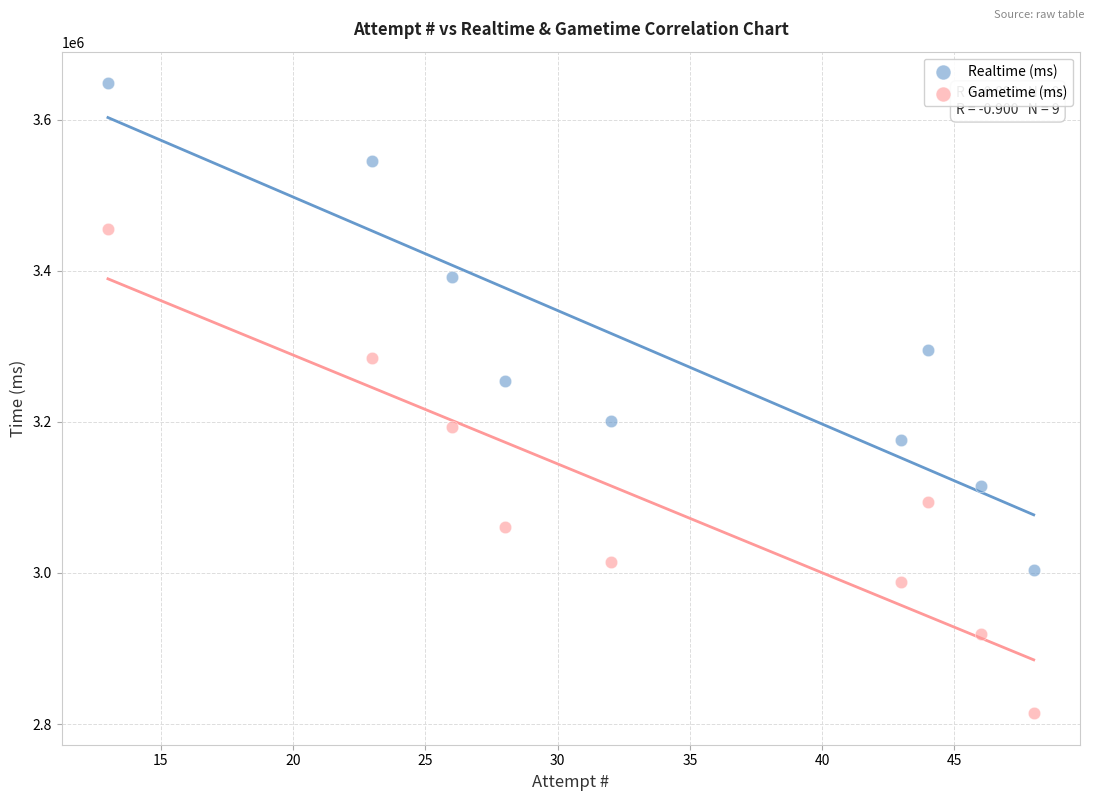

In the Gametime (ms) series, what Y value is closest to 3134553?

3093745